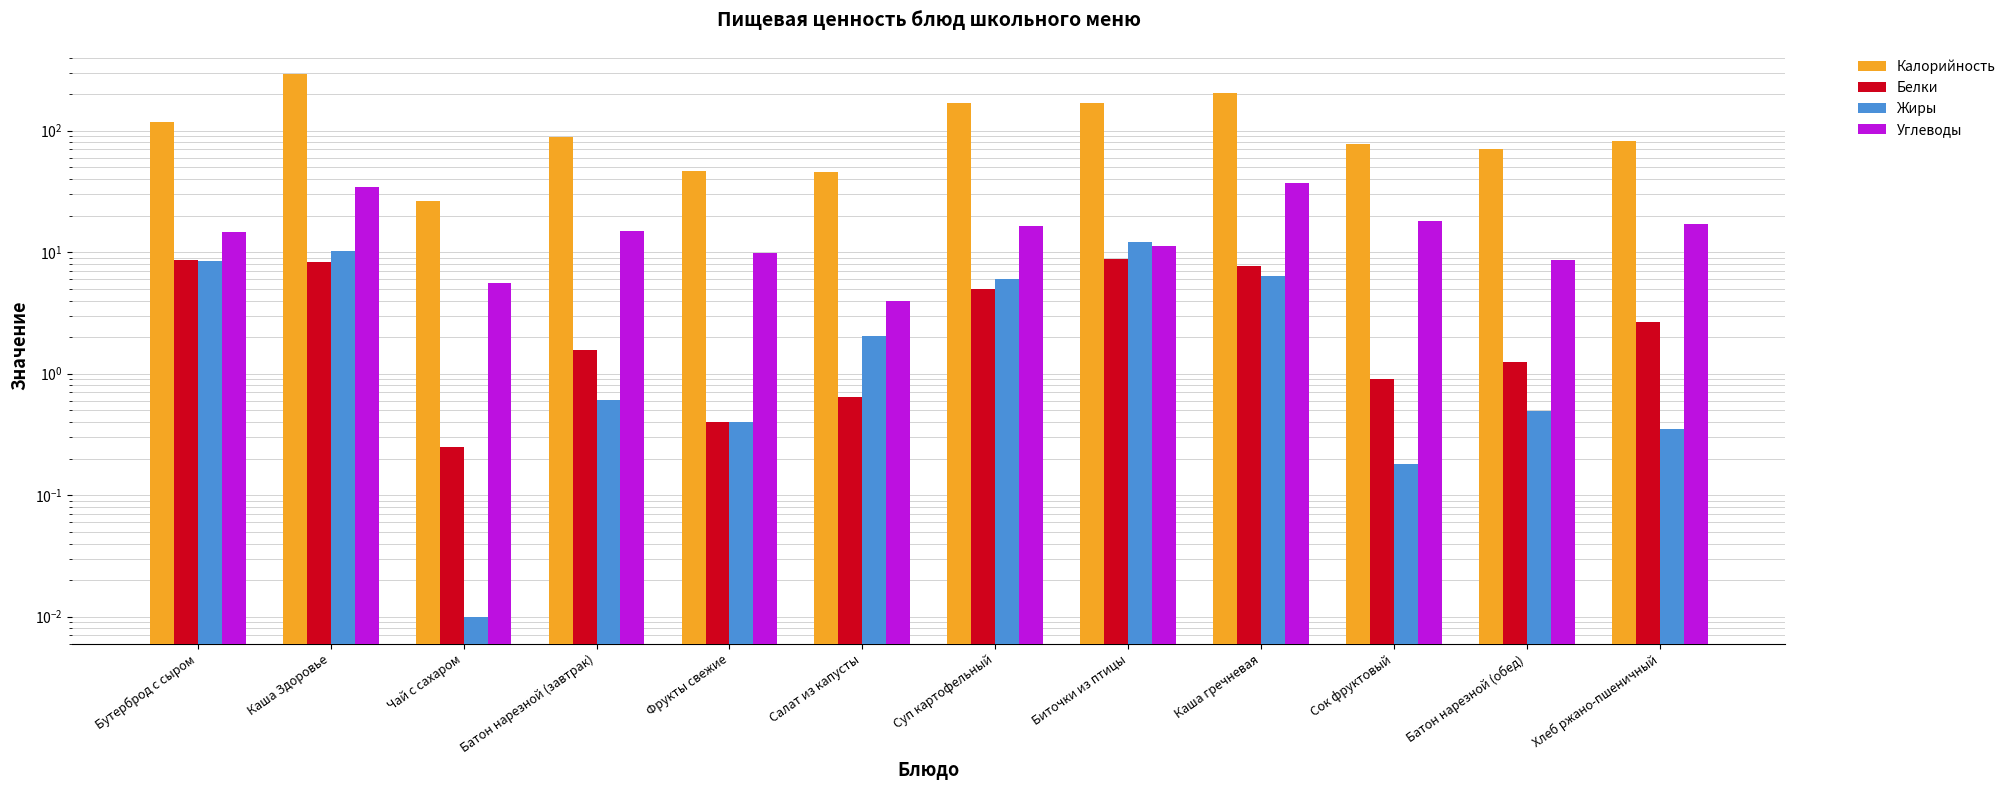

At which category is the sum across all series the highest?

Каша Здоровье